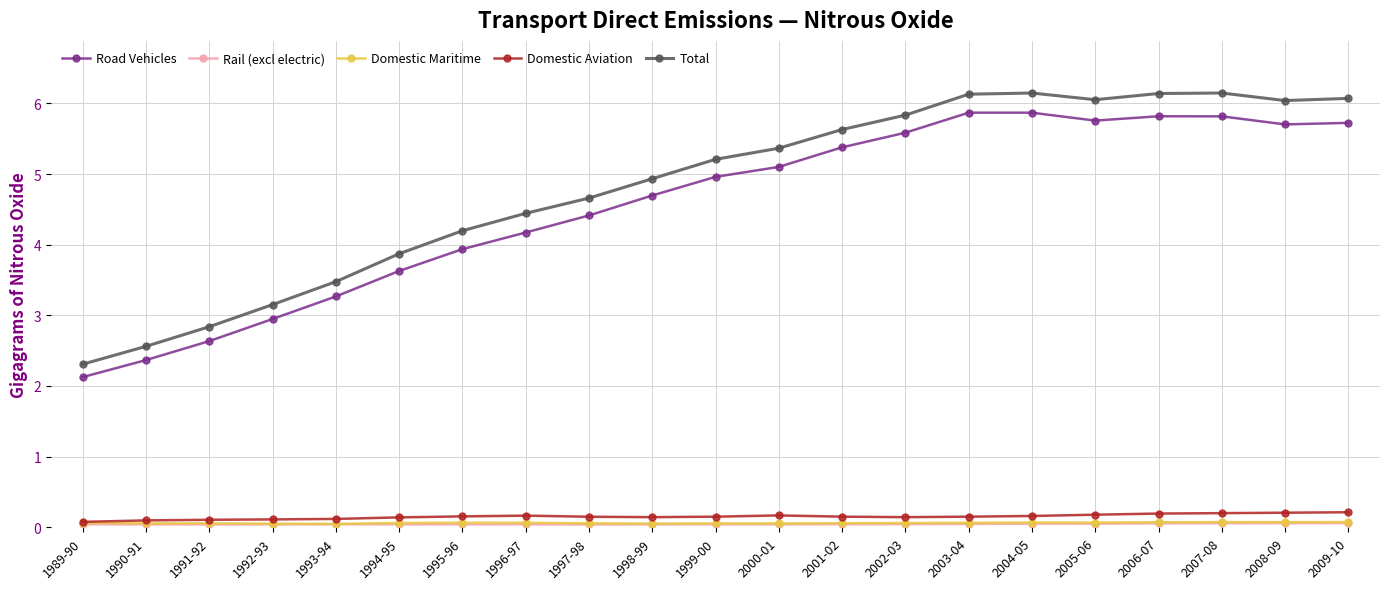

What is the label of the 18th point from the right?

1992-93